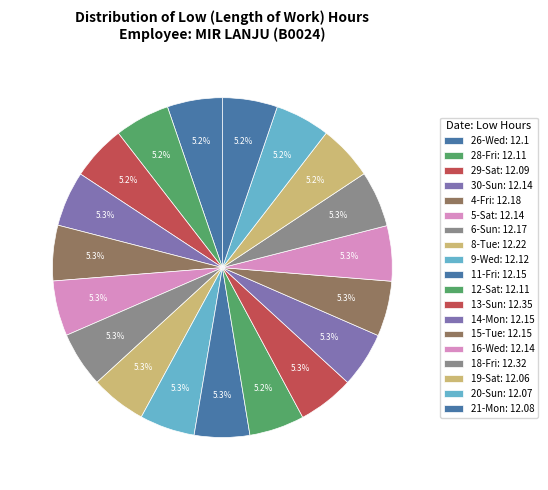

What percentage is the 12-Sat slice, to the nearest percent?

5%